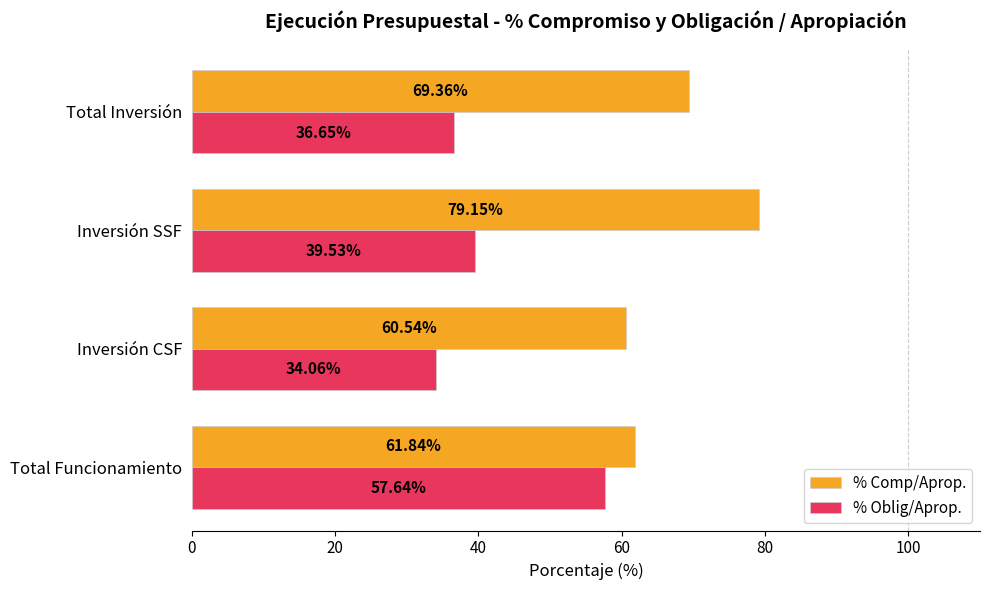

What is the difference between the maximum and minimum values in the % Oblig/Aprop. series?

23.6